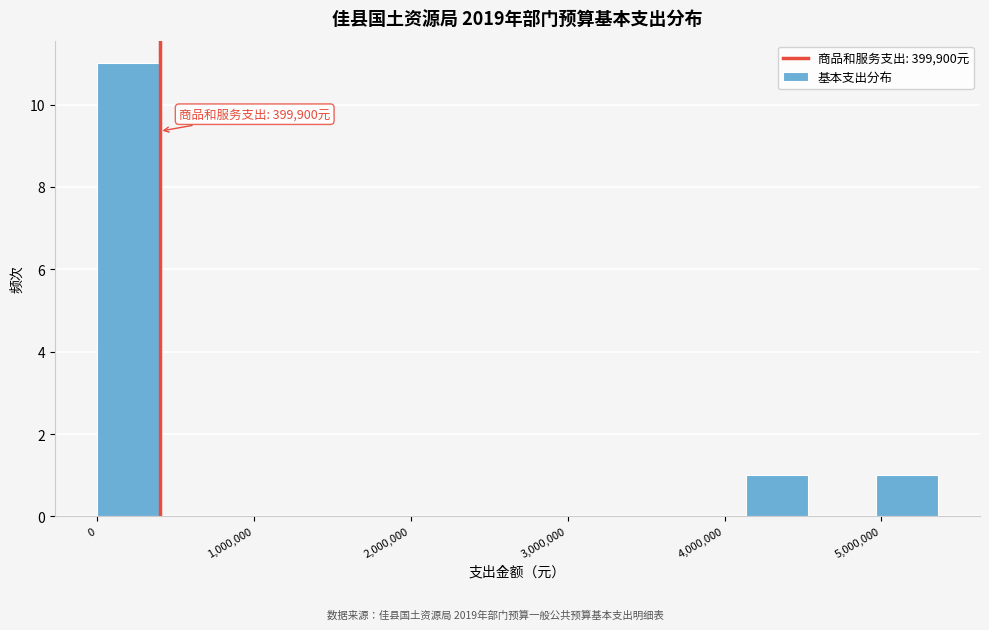

Over which range of the x-axis is the bar tallest?

0 to 400000